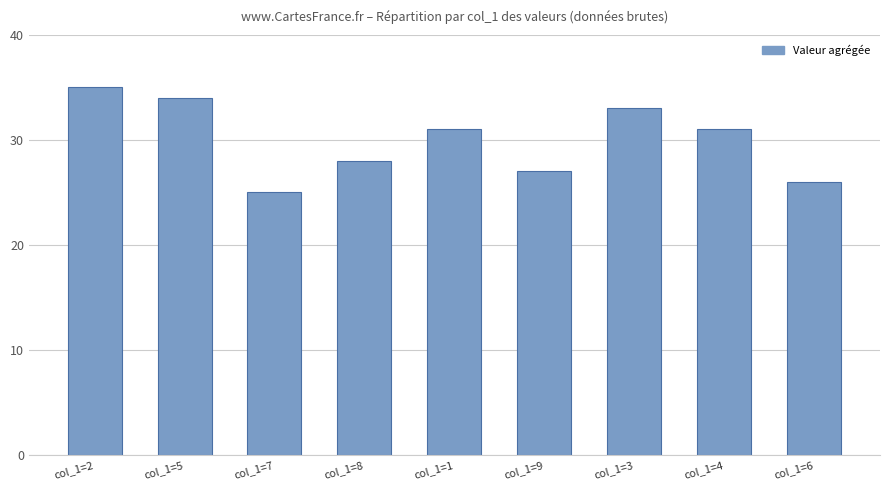

Count the number of categories in the chart.

9